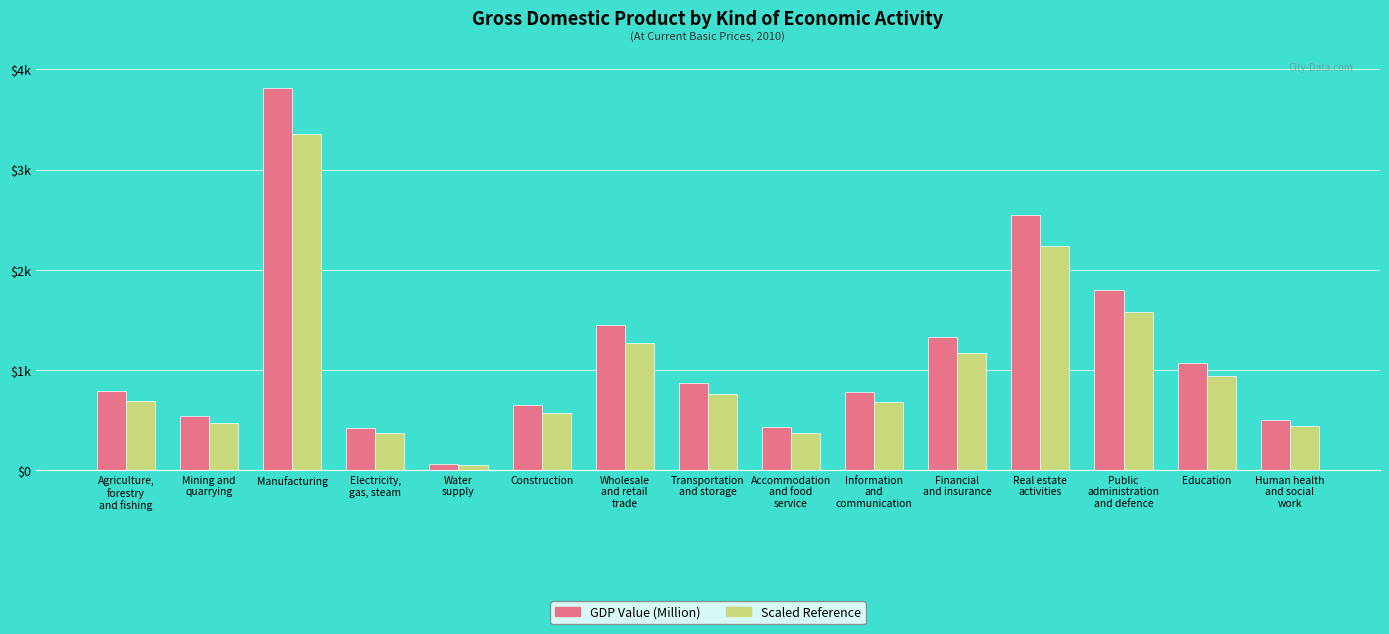

What are all the series names shown in the legend?

GDP Value (Million), Scaled Reference